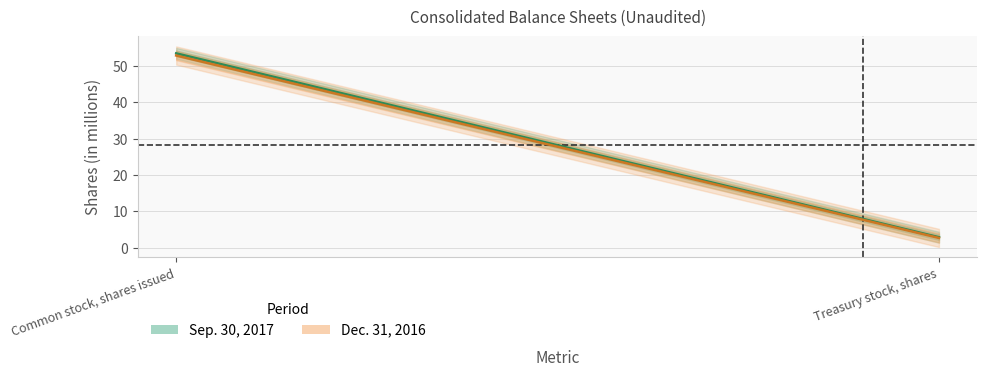

Reading left to right, extract all data points from this chart.

Sep. 30, 2017: 53.4	2.9
Dec. 31, 2016: 52.8	2.7